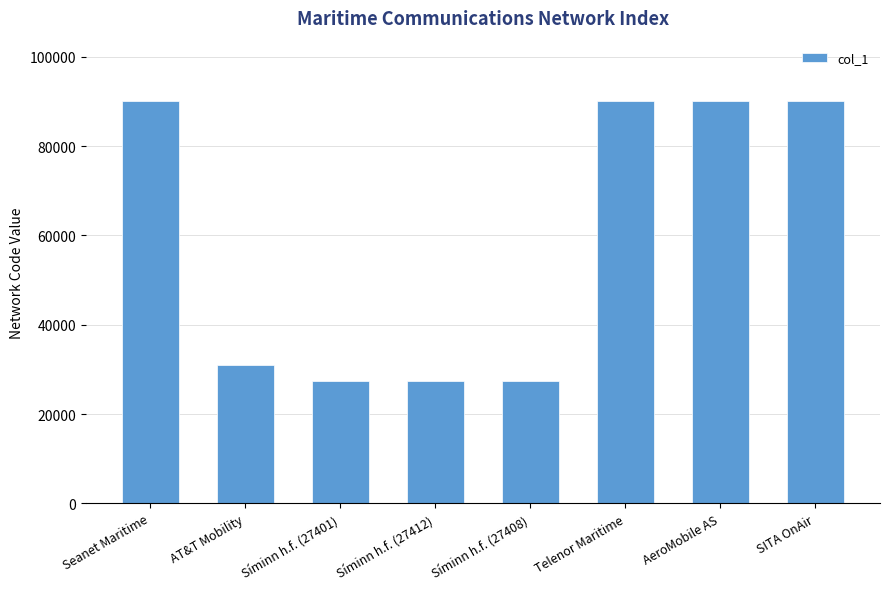

True or false: the data shows 55250 at AeroMobile AS.

False